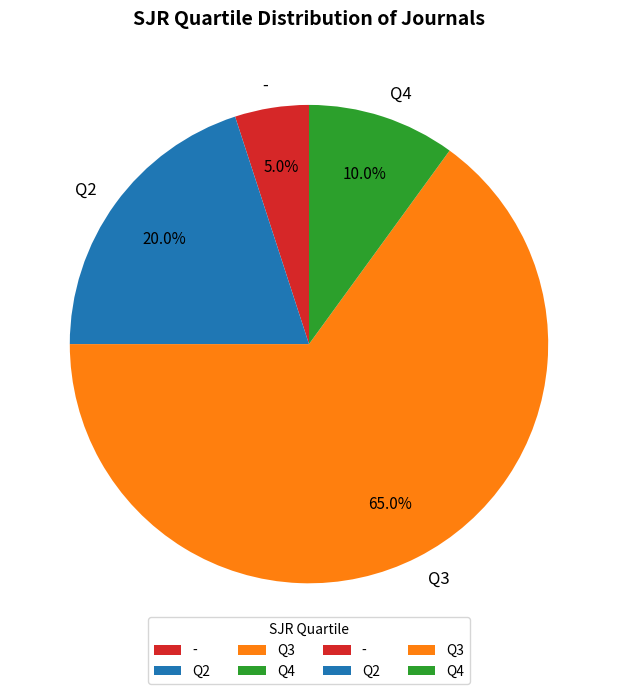

What percentage is the - slice, to the nearest percent?

5%